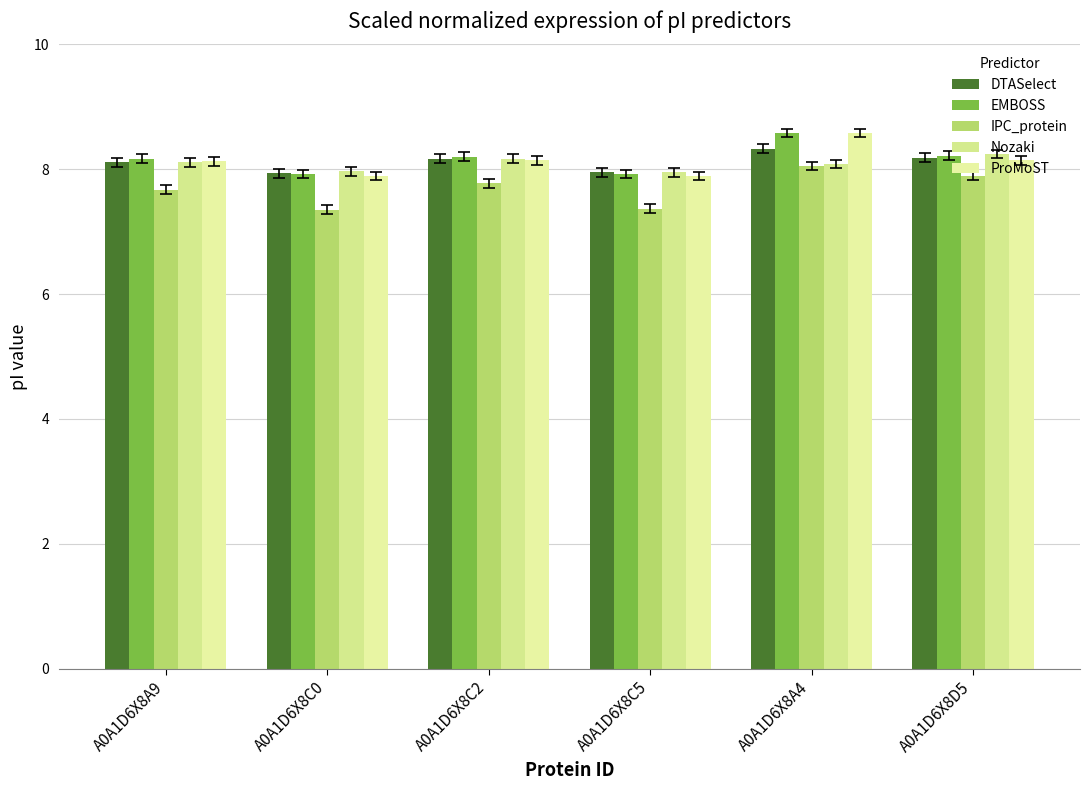

Which series has the widest spread of values?

IPC_protein